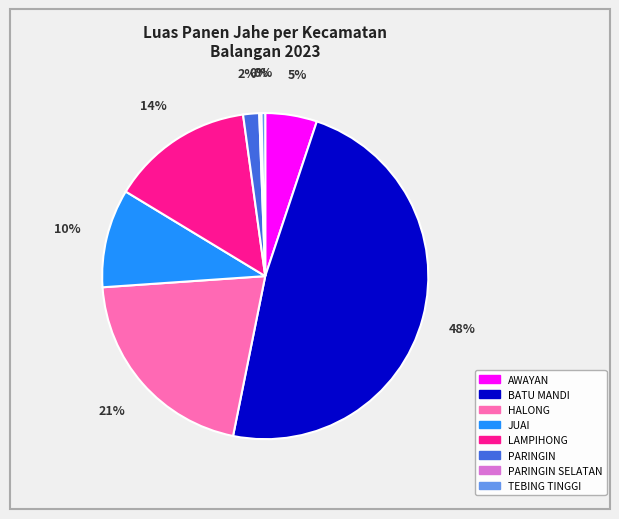

The JUAI slice represents 10% of the pie. True or false?

True